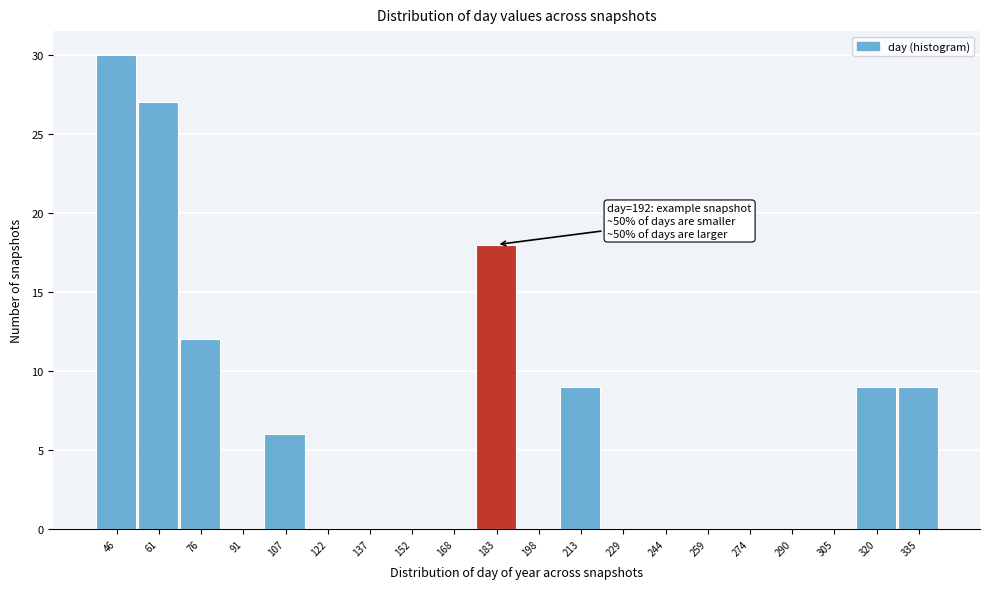

Reading right to left, transcribe all the data shown in this chart.

335=9	320=9	305=0	290=0	274=0	259=0	244=0	229=0	213=9	198=0	183=18	168=0	152=0	137=0	122=0	107=6	91=0	76=12	61=27	46=30